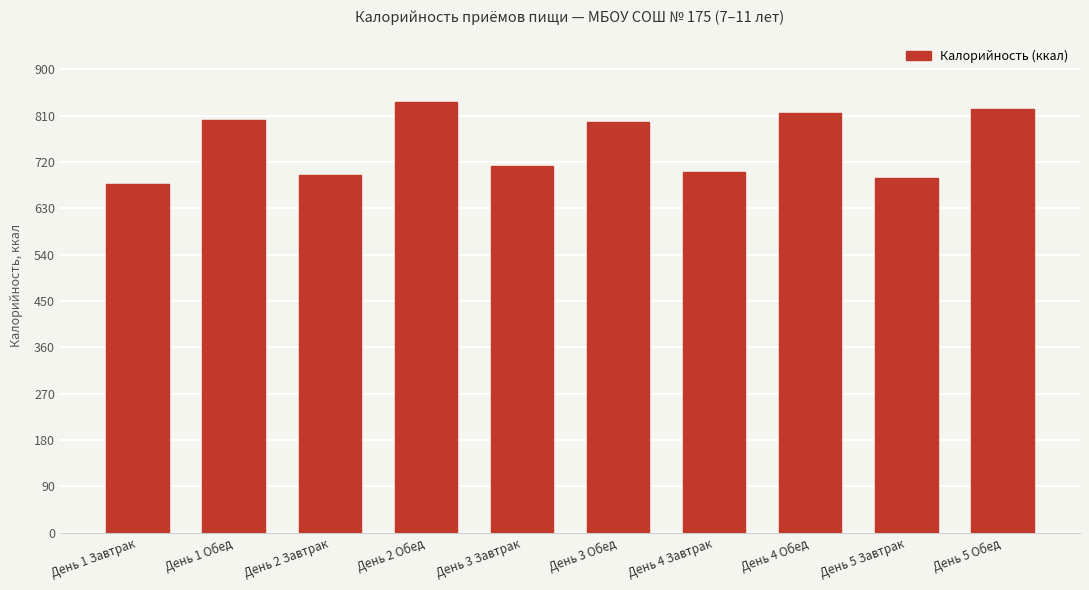

What is the greatest value displayed?

837.0